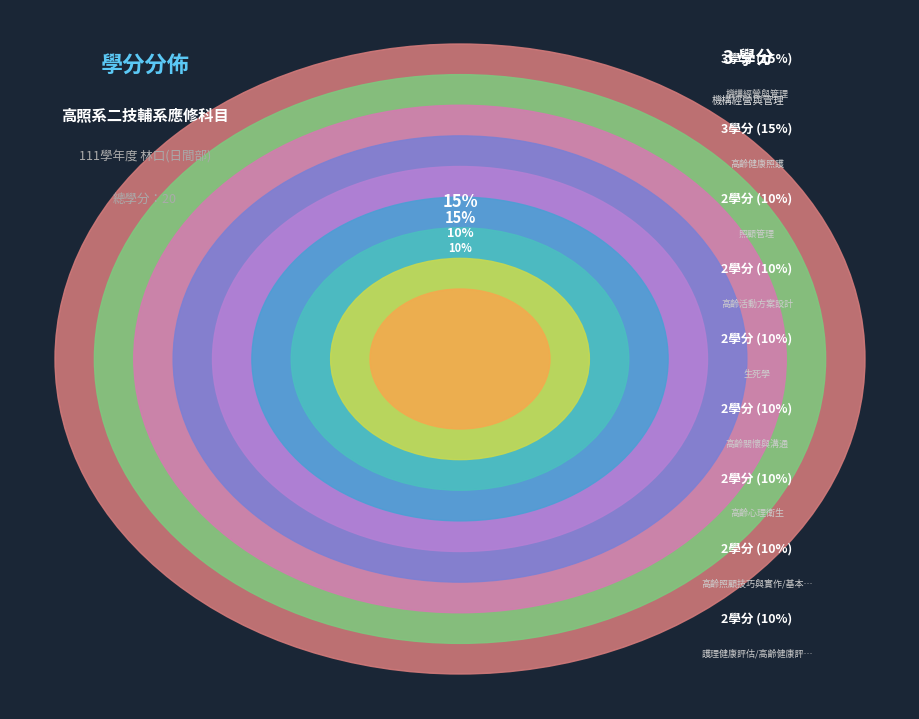

Which has a higher value, 高齡健康照護 or 護理健康評估/高齡健康評估?

高齡健康照護